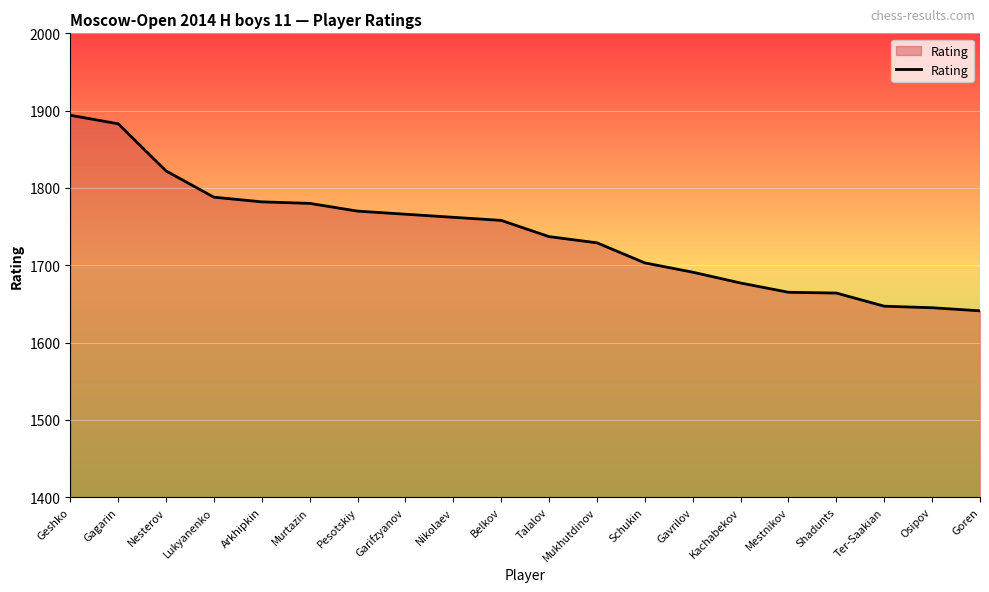

What is the difference between the values at Mestnikov and Geshko?

229